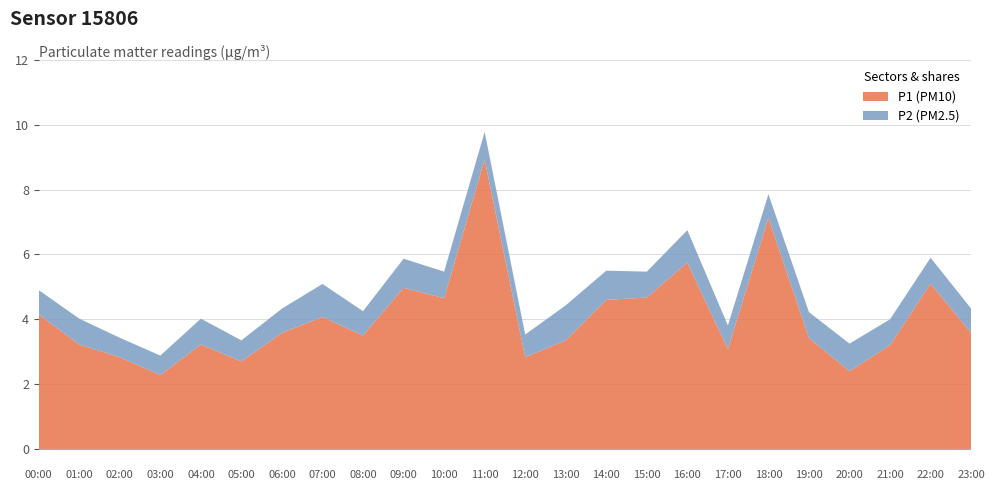

What value does the P1 (PM10) series have at 08:00?

3.5